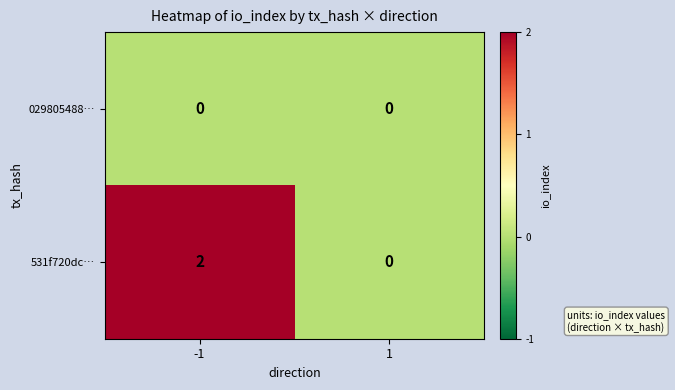

Which series has the largest total across all categories?

531f720dc…